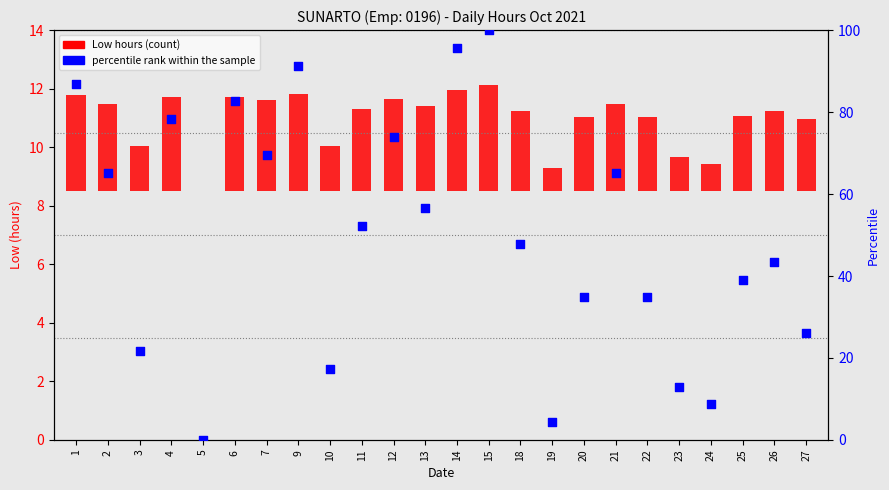

Which series reaches the minimum Y coordinate?

Low (hours)